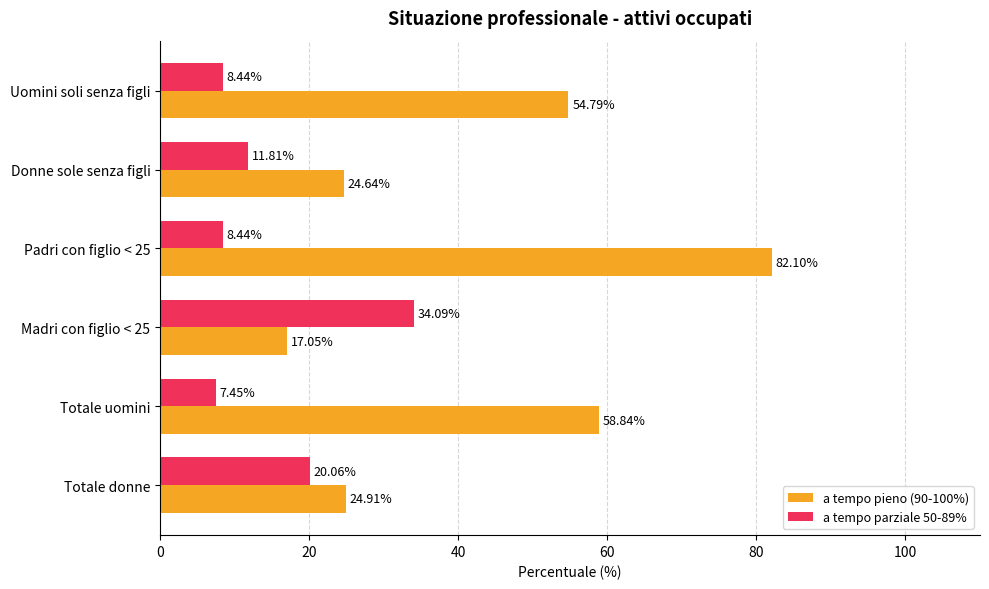

Rank the categories by a tempo pieno (90-100%) value from lowest to highest.

Madri con figlio < 25, Donne sole senza figli, Totale donne, Uomini soli senza figli, Totale uomini, Padri con figlio < 25